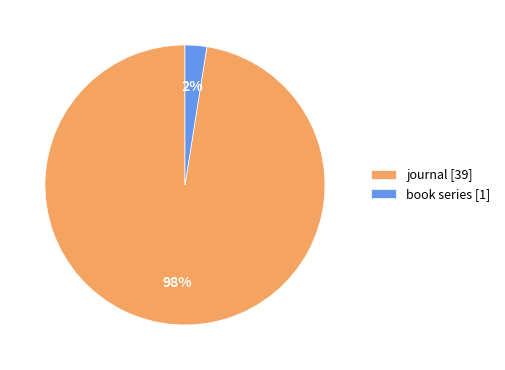

How many slices are in this pie chart?

2